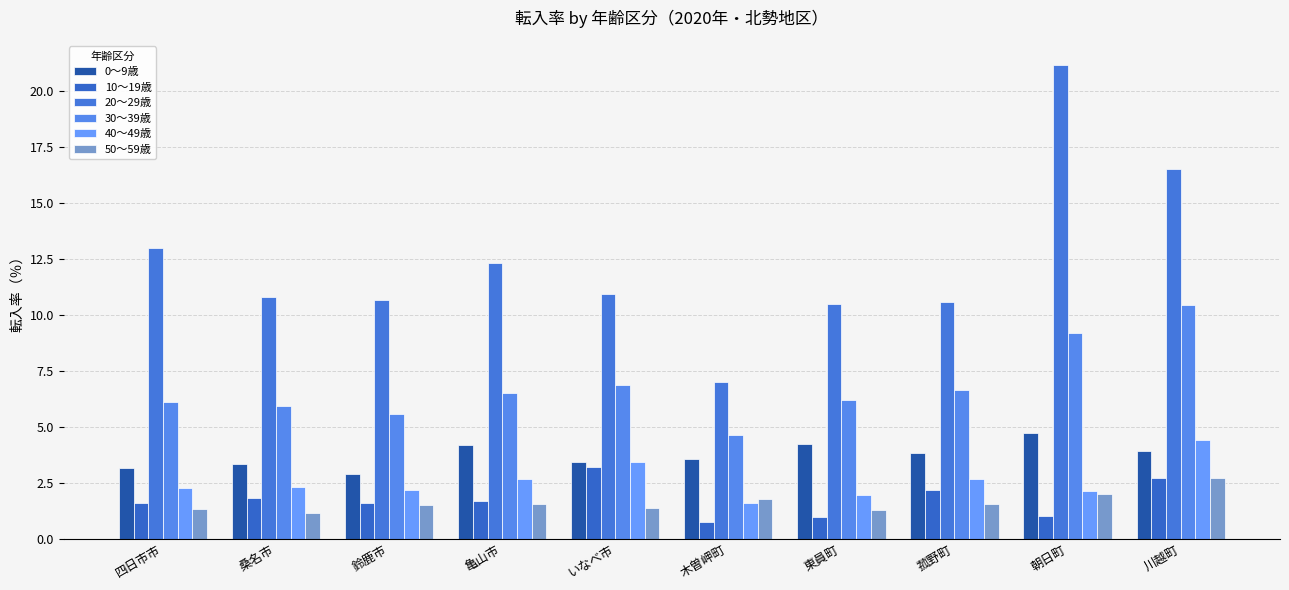

Rank the series by their maximum value, from highest to lowest.

20～29歳, 30～39歳, 0～9歳, 40～49歳, 10～19歳, 50～59歳